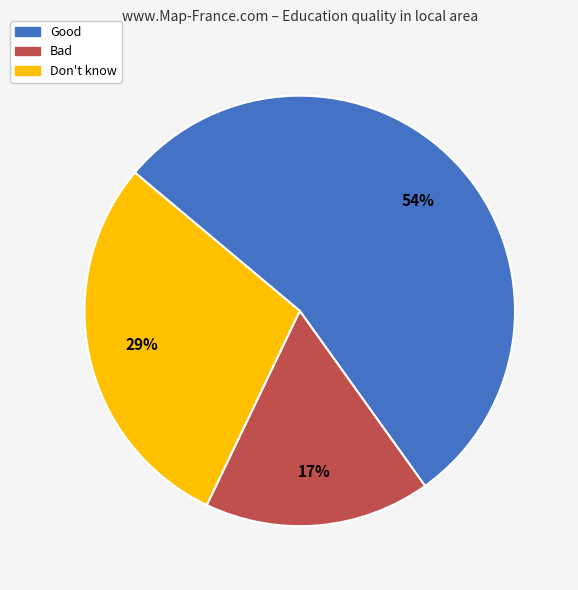

What percentage is the Bad slice, to the nearest percent?

17%